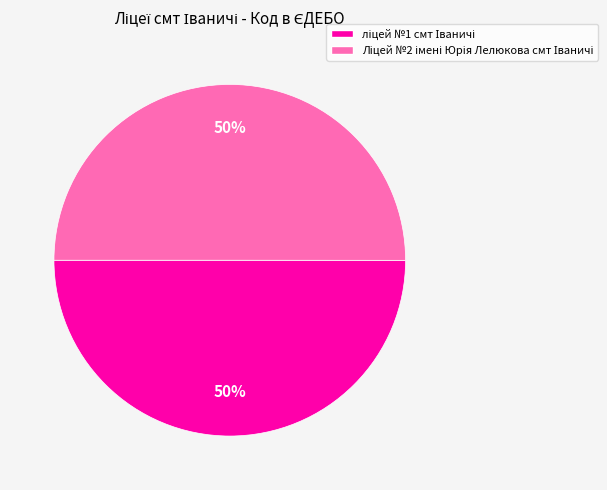

To the nearest percent, what is the average slice percentage?

50%